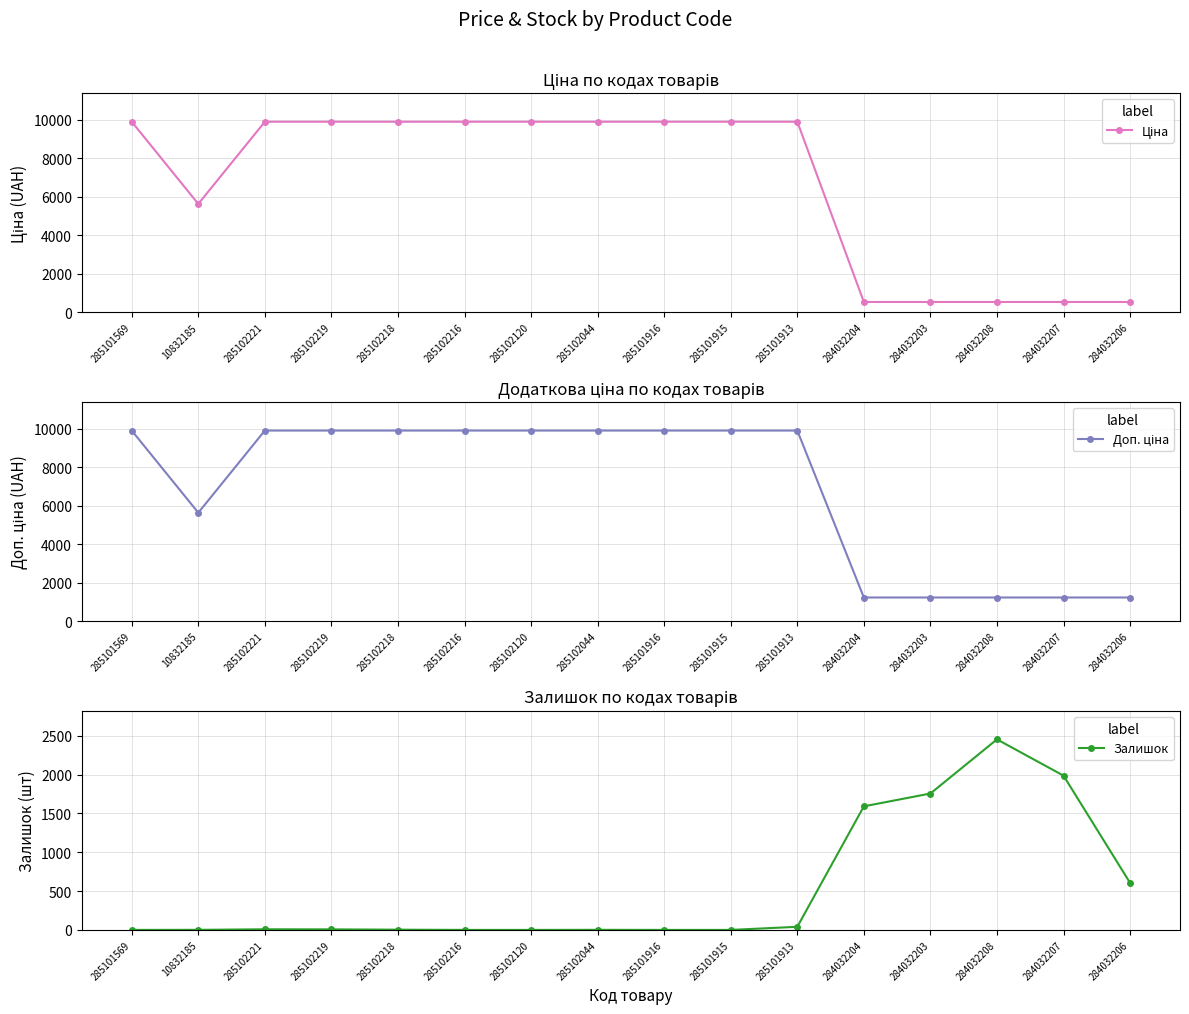

After their last crossing, which series has the higher values: Ціна or Залишок?

Залишок